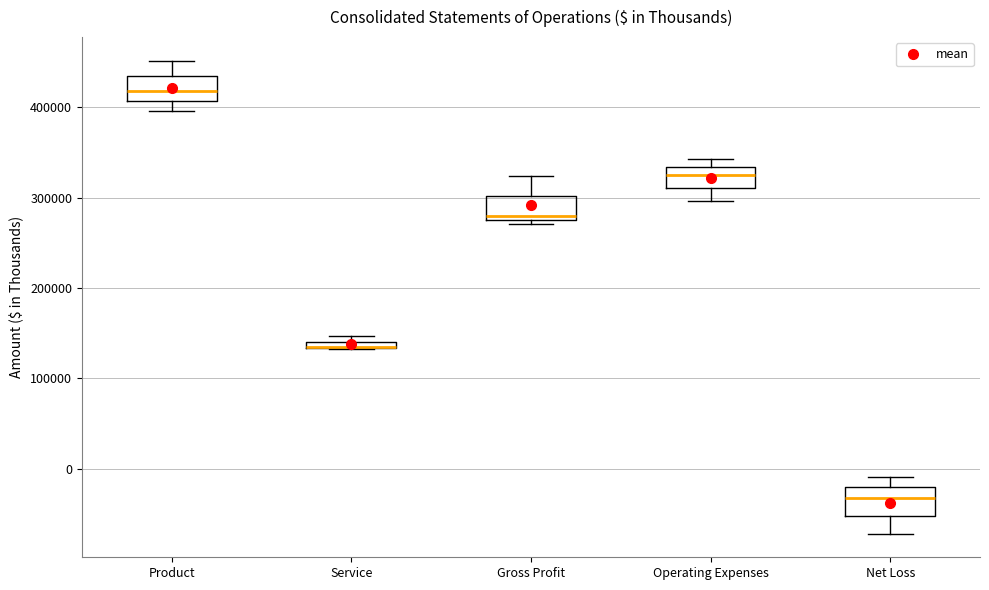

Where does the upper whisker of the box for Product end on the y-axis? The values are not printed on the chart, so give them approximately, as read against the axis.

450000